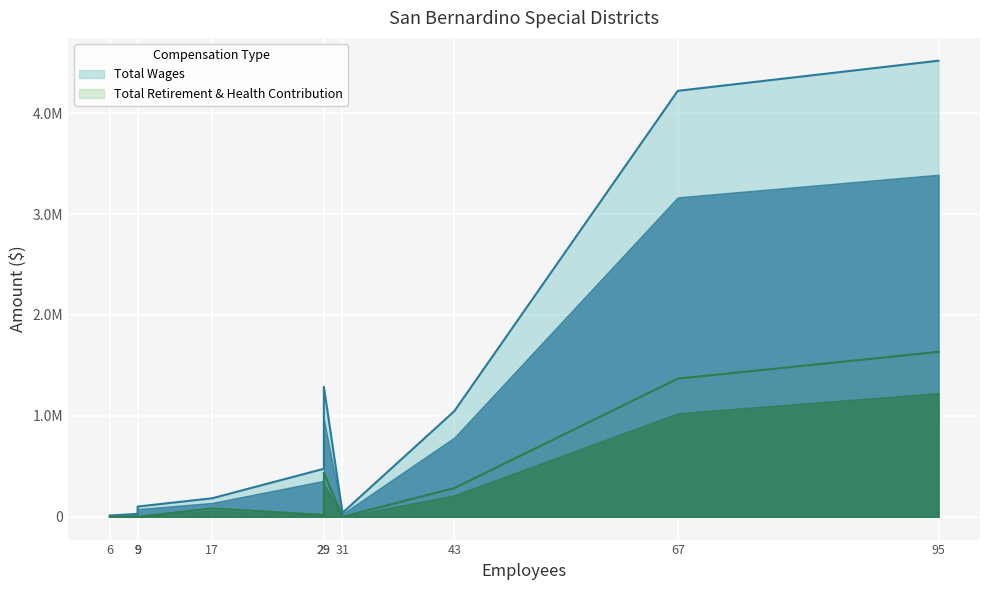

True or false: Total Wages and Total Retirement & Health Contribution cross at least once.

False